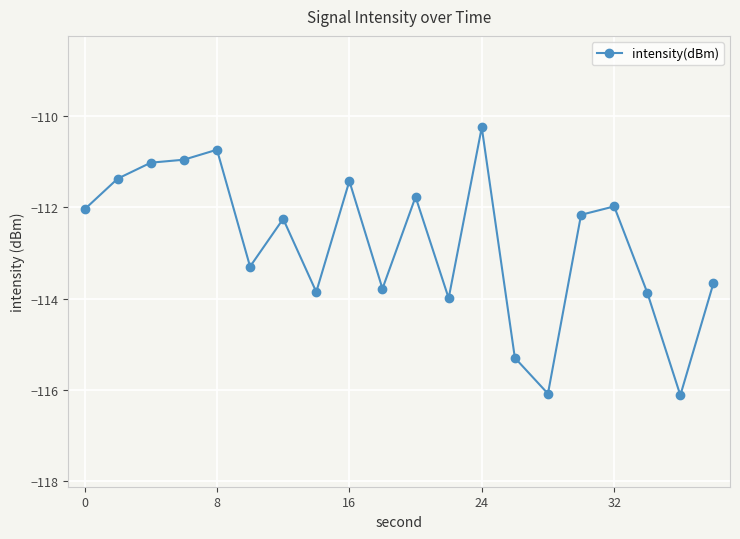

True or false: the data has more than 1 interior local peaks.

True